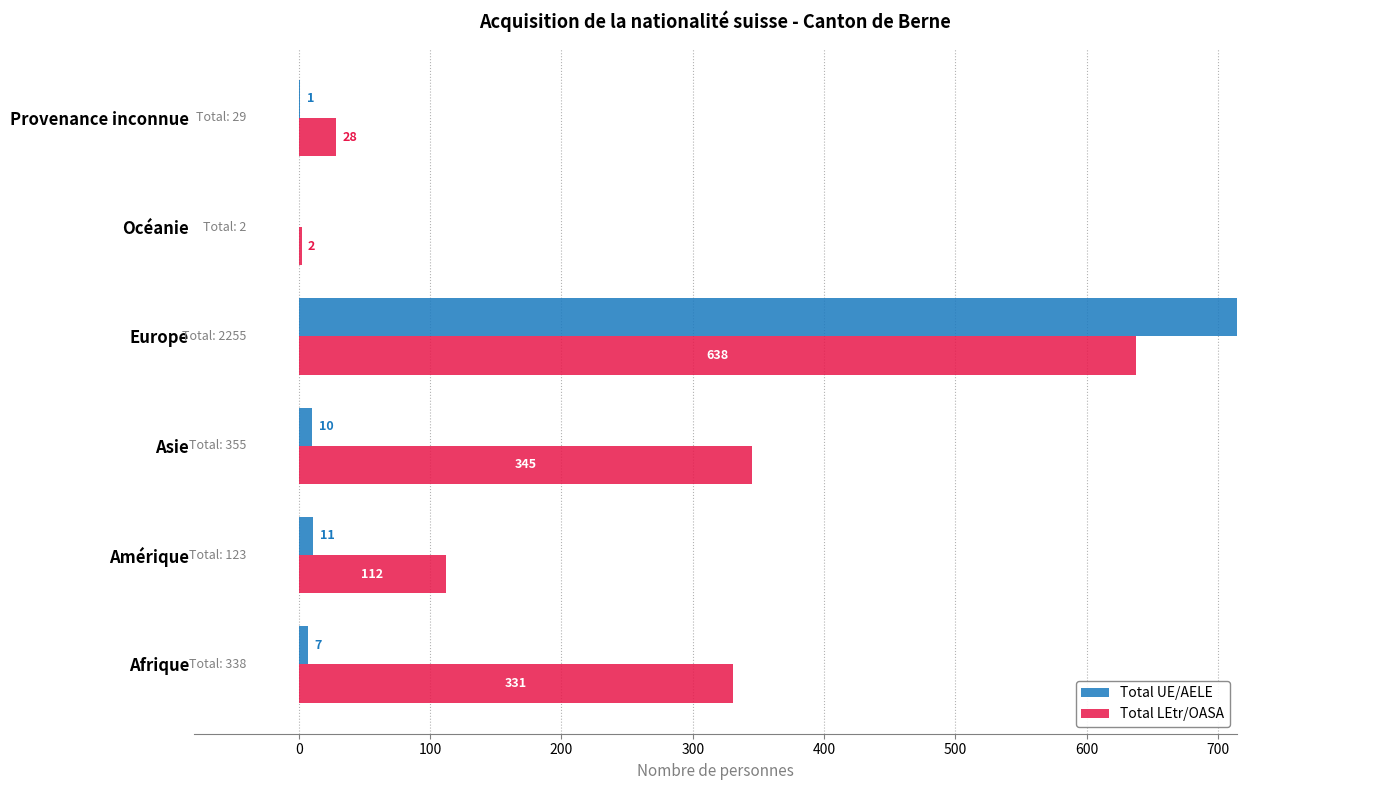

Which series has the largest total across all categories?

Total UE/AELE